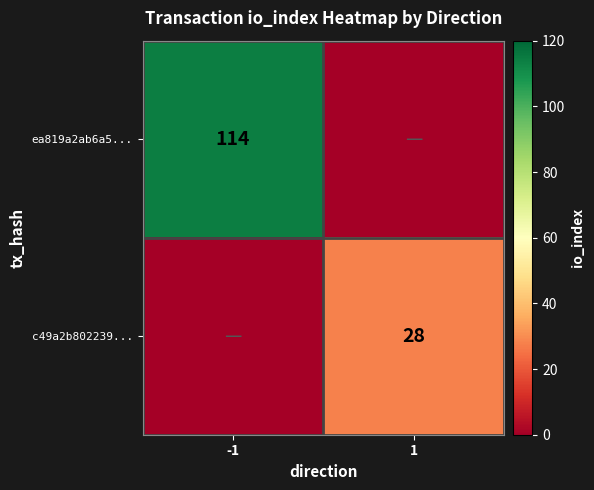

Is it true that c49a2b802239... equals 11 at 1?

False